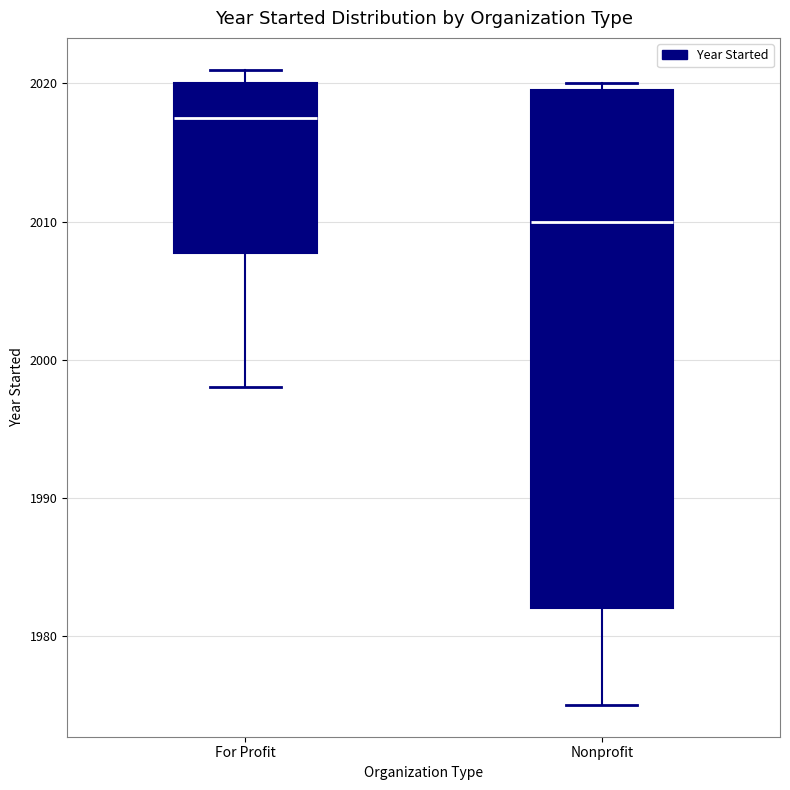

Which box's median line is the highest?

For Profit